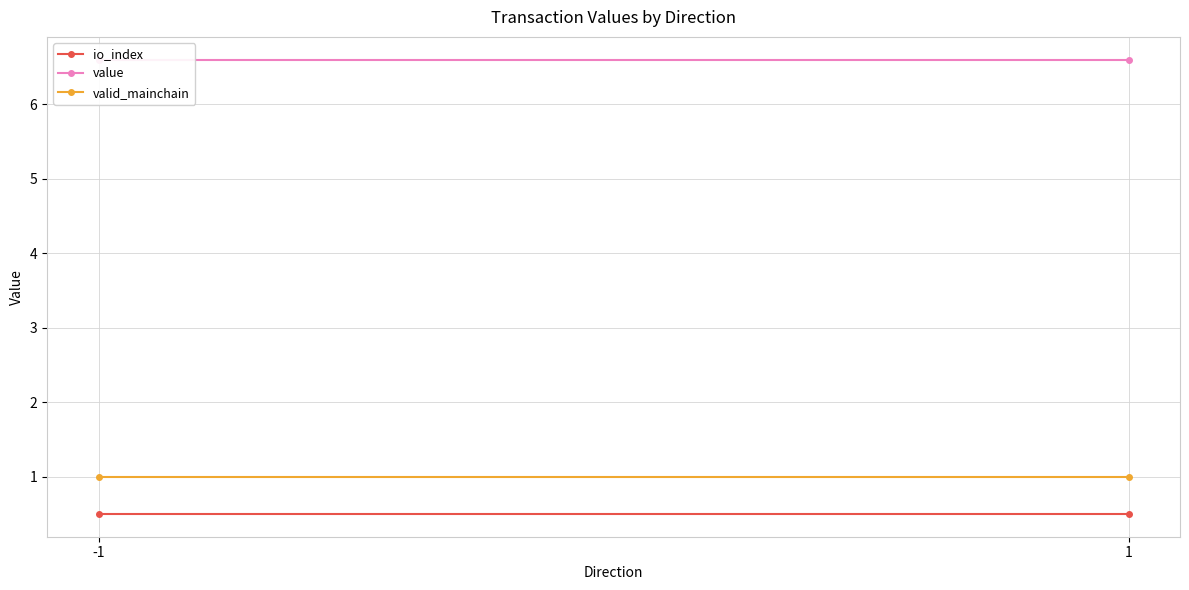

Reading left to right, extract all data points from this chart.

io_index: 0.5	0.5
value: 6.6	6.6
valid_mainchain: 1.0	1.0